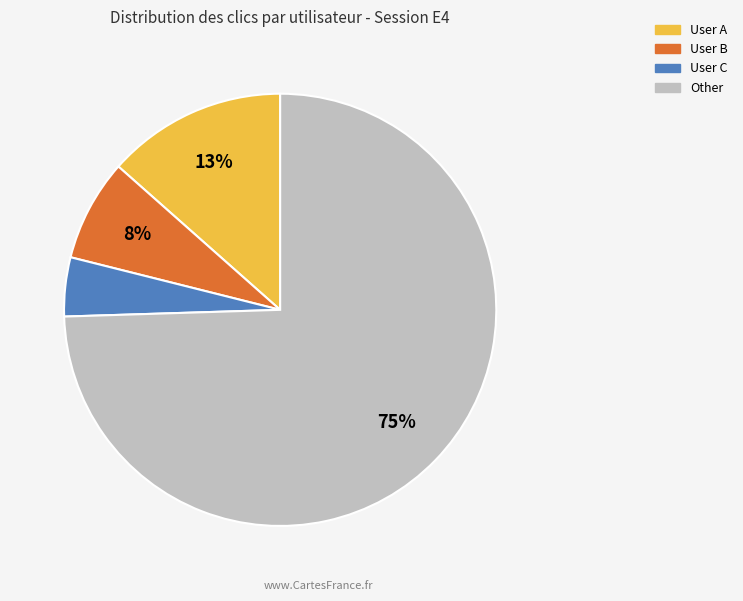

Is the sum of User A and User B greater than half?

No